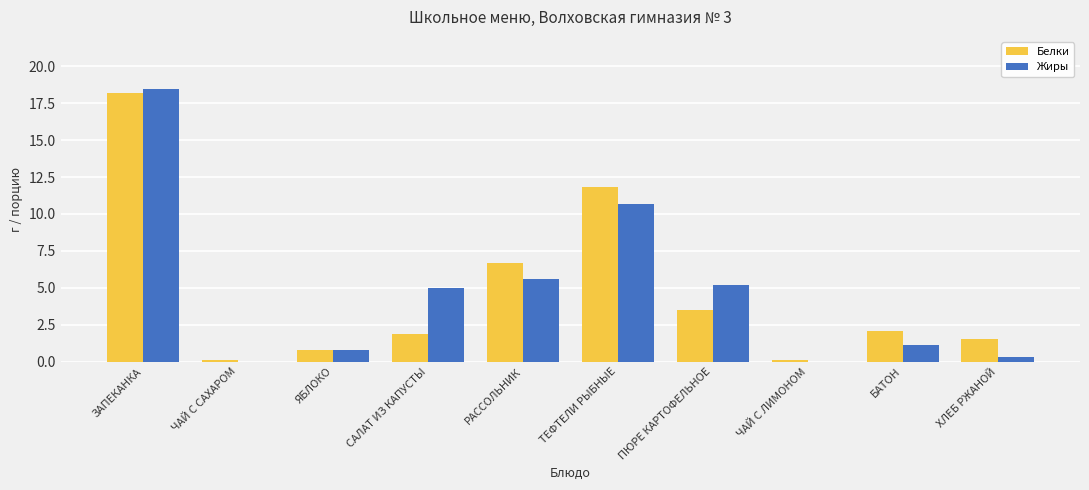

Count the number of categories in the chart.

10